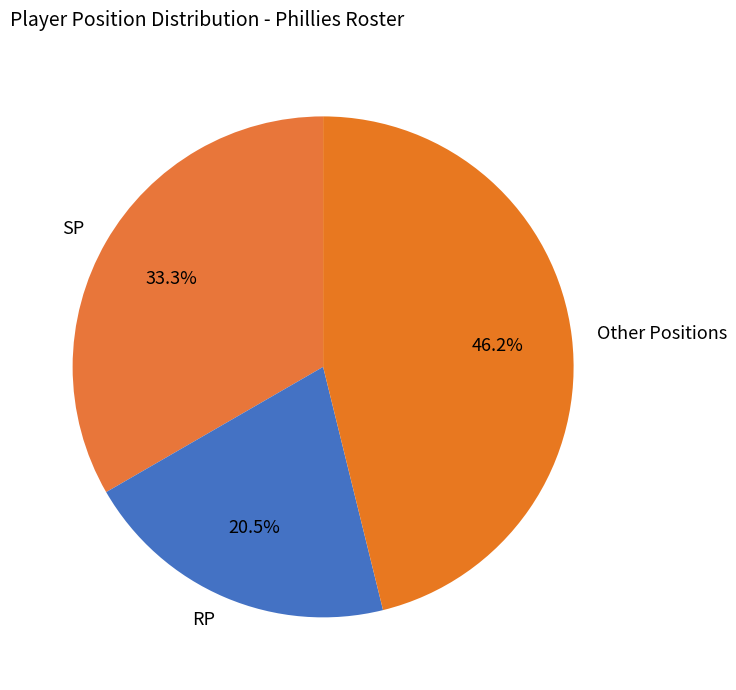

Which slice is the largest?

Other Positions